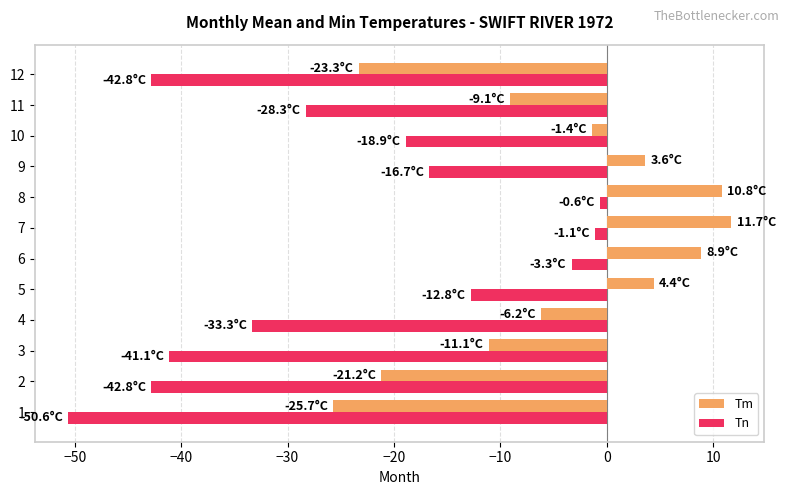

What is the greatest value displayed?

11.7